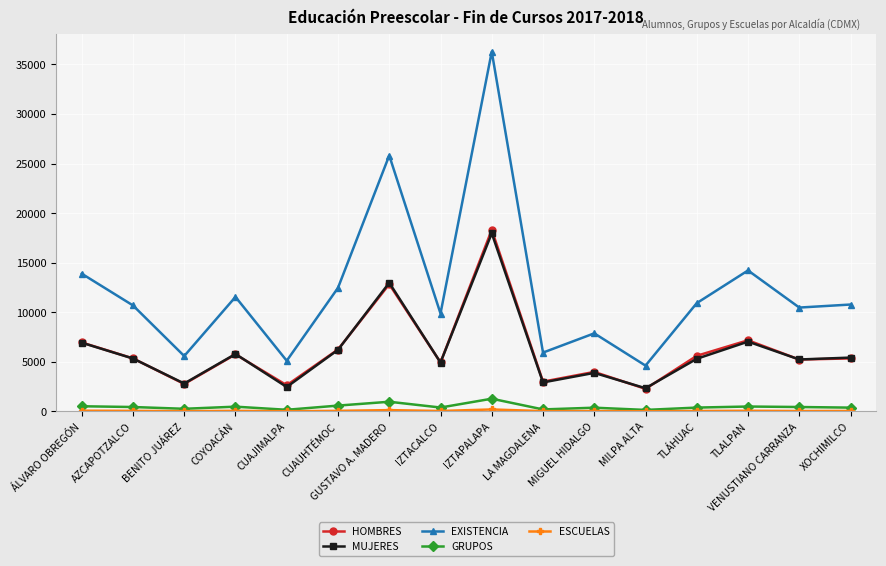

What is the label of the 1st point from the right?

XOCHIMILCO